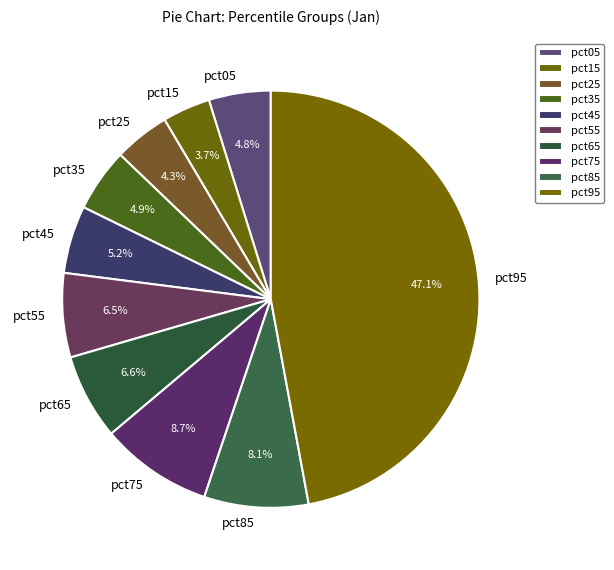

Count the number of slices in the pie.

10